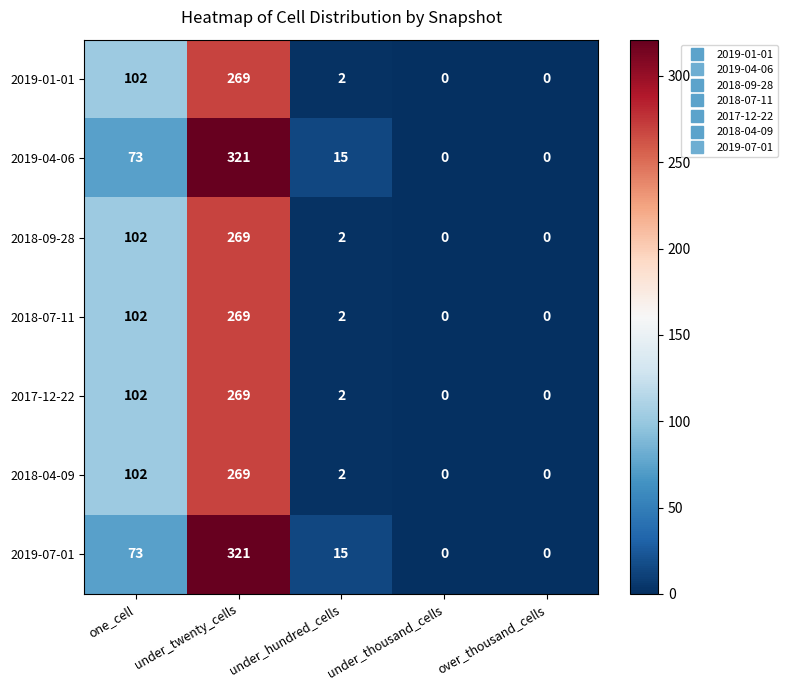

What is the average value of the 2019-01-01 series?

75